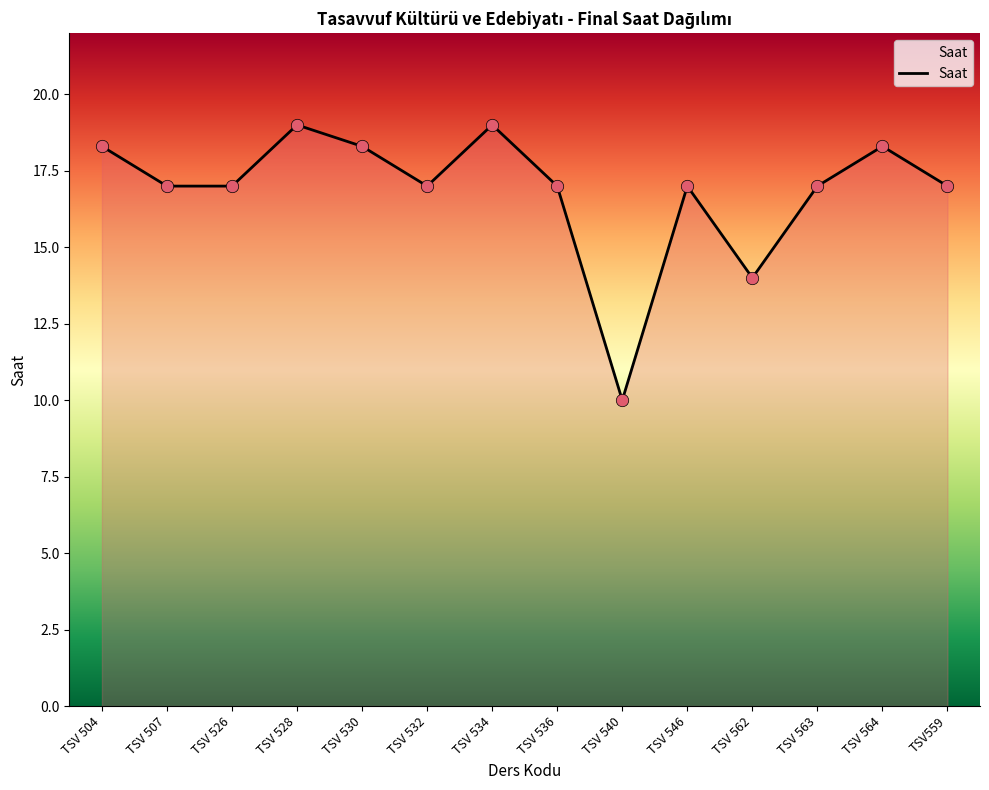

What is the change in value from TSV 507 to TSV 564?

+1.3